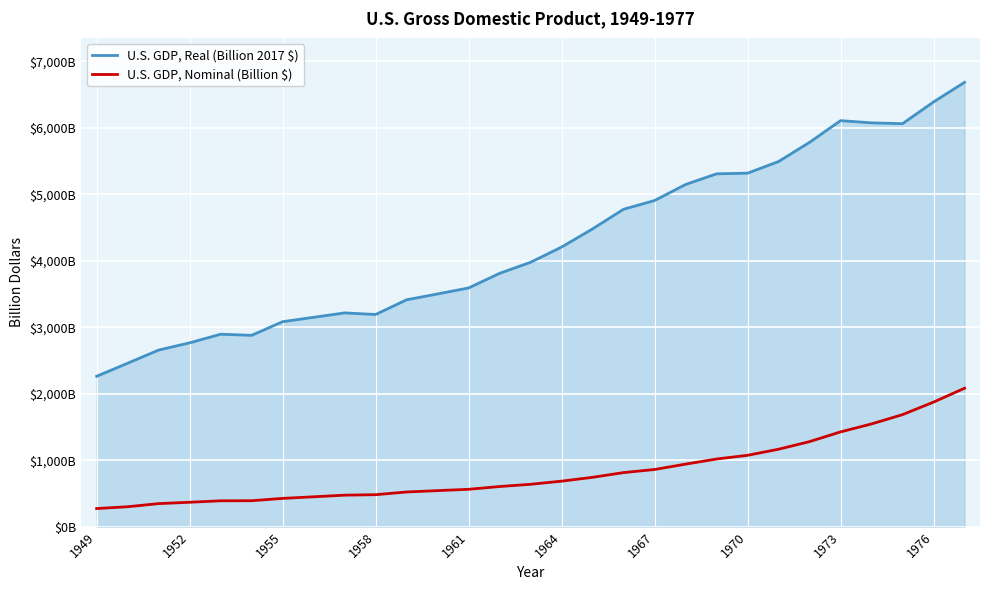

Which series has the largest total across all categories?

U.S. GDP, Real (Billion 2017 $)